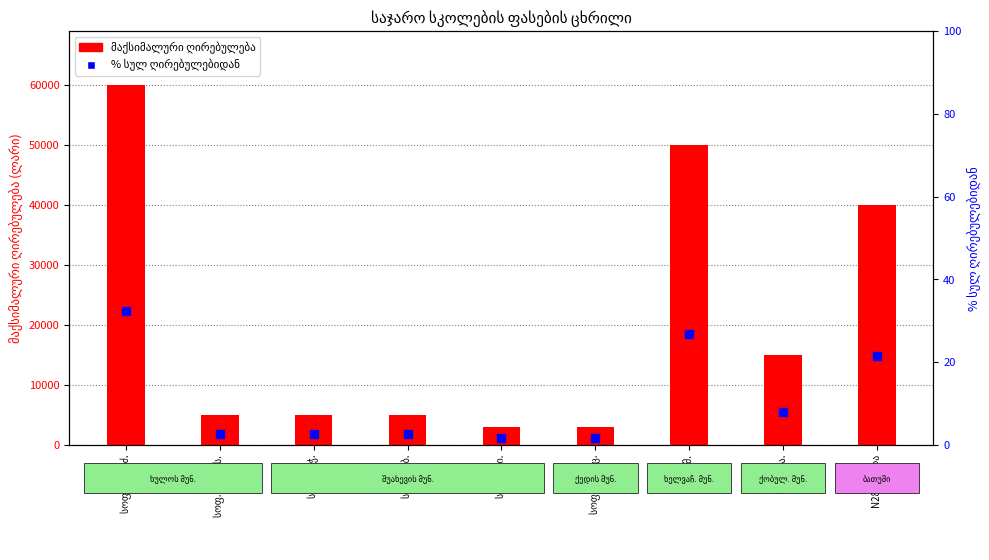

Which series reaches the minimum Y coordinate?

% სულ ღირებულებიდან